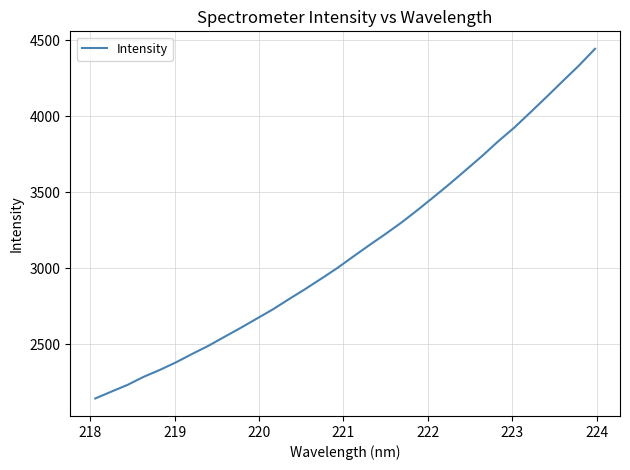

What is the sum of all values?

100096.9